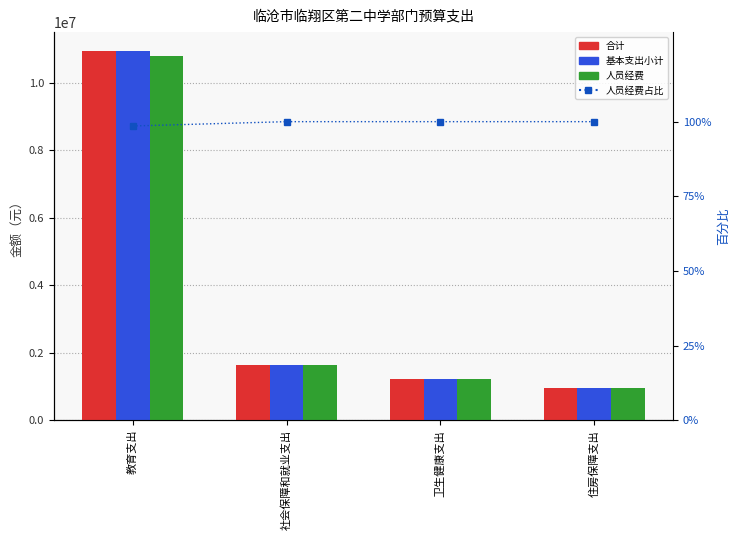

The value of 基本支出小计 at 住房保障支出 is 639513.8. True or false?

False